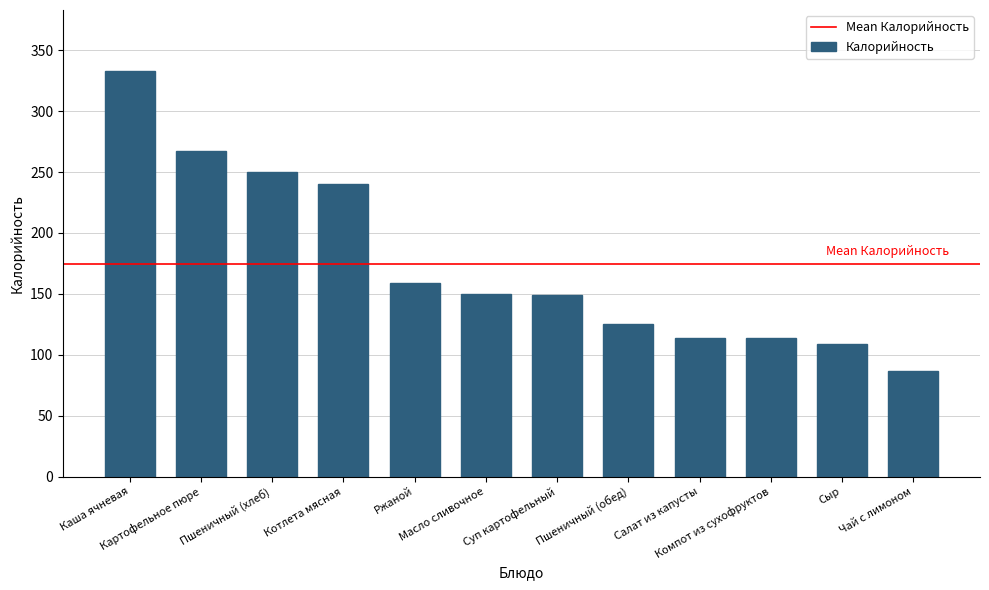

What is the minimum value shown in the chart?

87